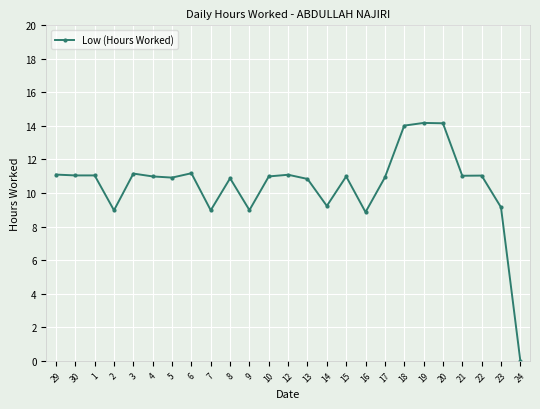

Which label corresponds to the smallest value in the chart?

24